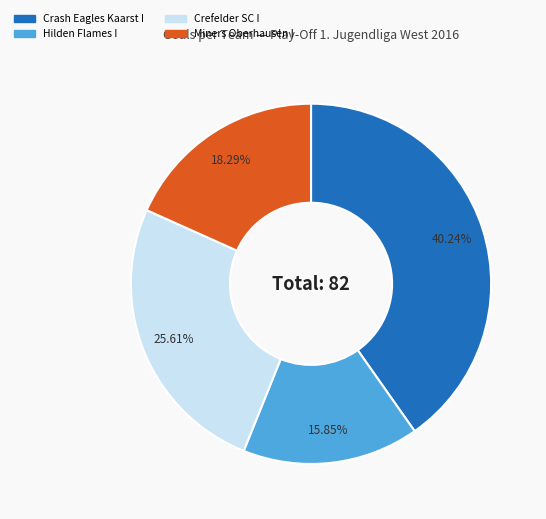

Count the number of slices in the pie.

4